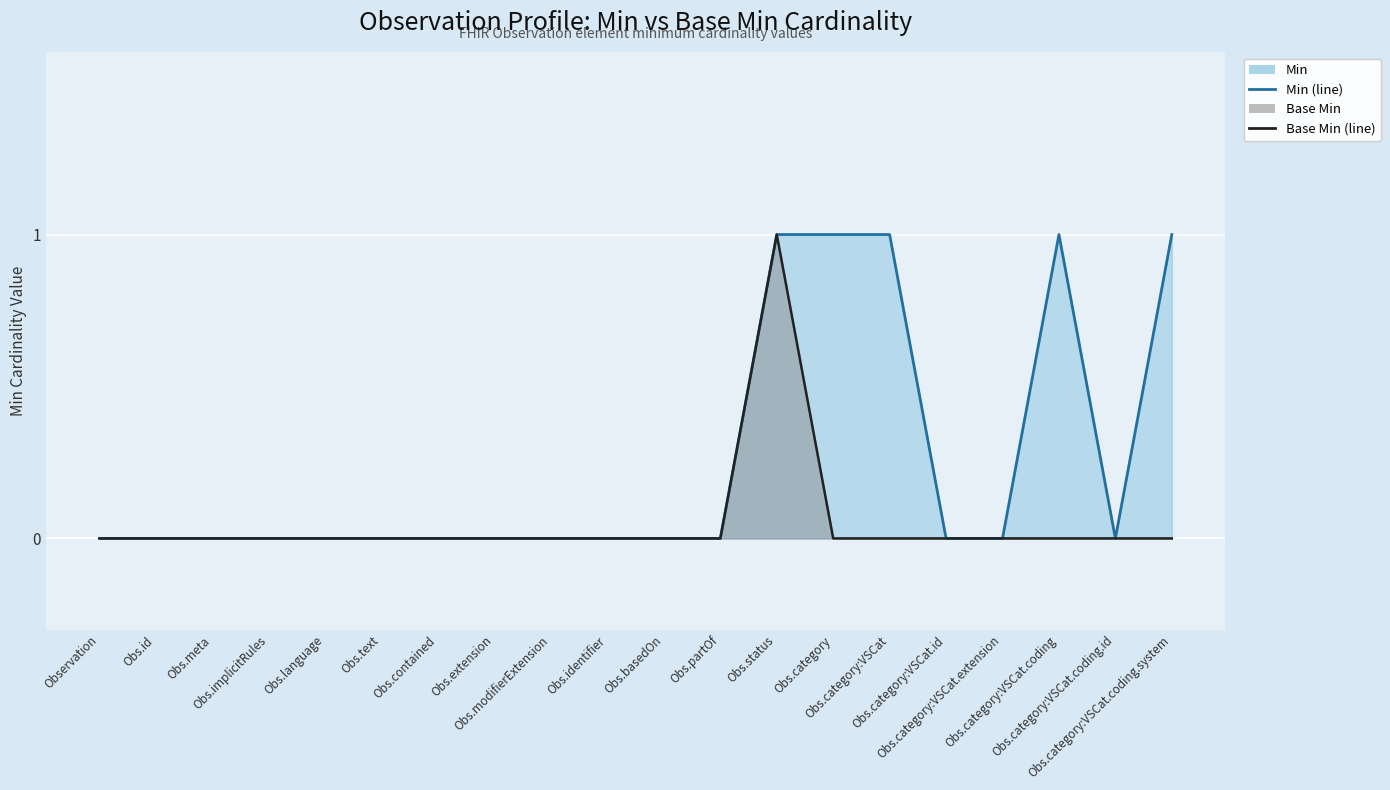

True or false: Base Min (line) and Min (line) cross at least once.

False